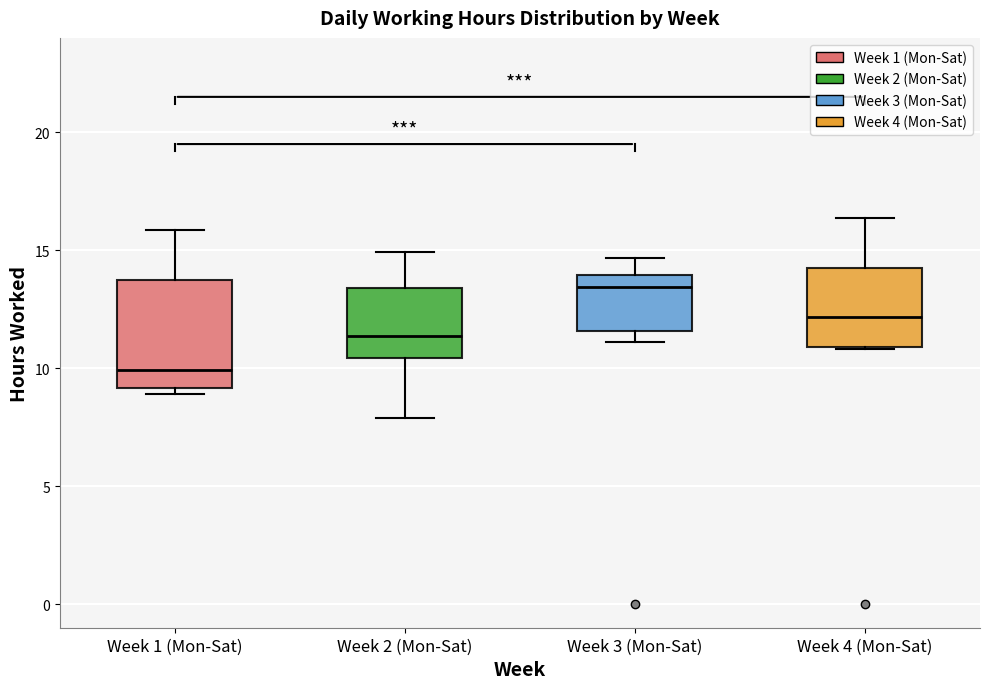

Reading left to right, read every box against the y-axis: the position of its median line, the range the box covers, and the ends of its whiskers. The values are not printed on the chart, so give them approximately, as read against the axis.

Week 1 (Mon-Sat): median 10.0, box 9.0 to 13.5, whiskers 9.0 (just below the box's lower edge) to 16.0
Week 2 (Mon-Sat): median 11.5, box 10.5 to 13.5, whiskers 8.0 to 15.0
Week 3 (Mon-Sat): median 13.5, box 11.5 to 14.0, whiskers 11.0 to 14.5
Week 4 (Mon-Sat): median 12.0, box 11.0 to 14.0, whiskers 11.0 to 16.5